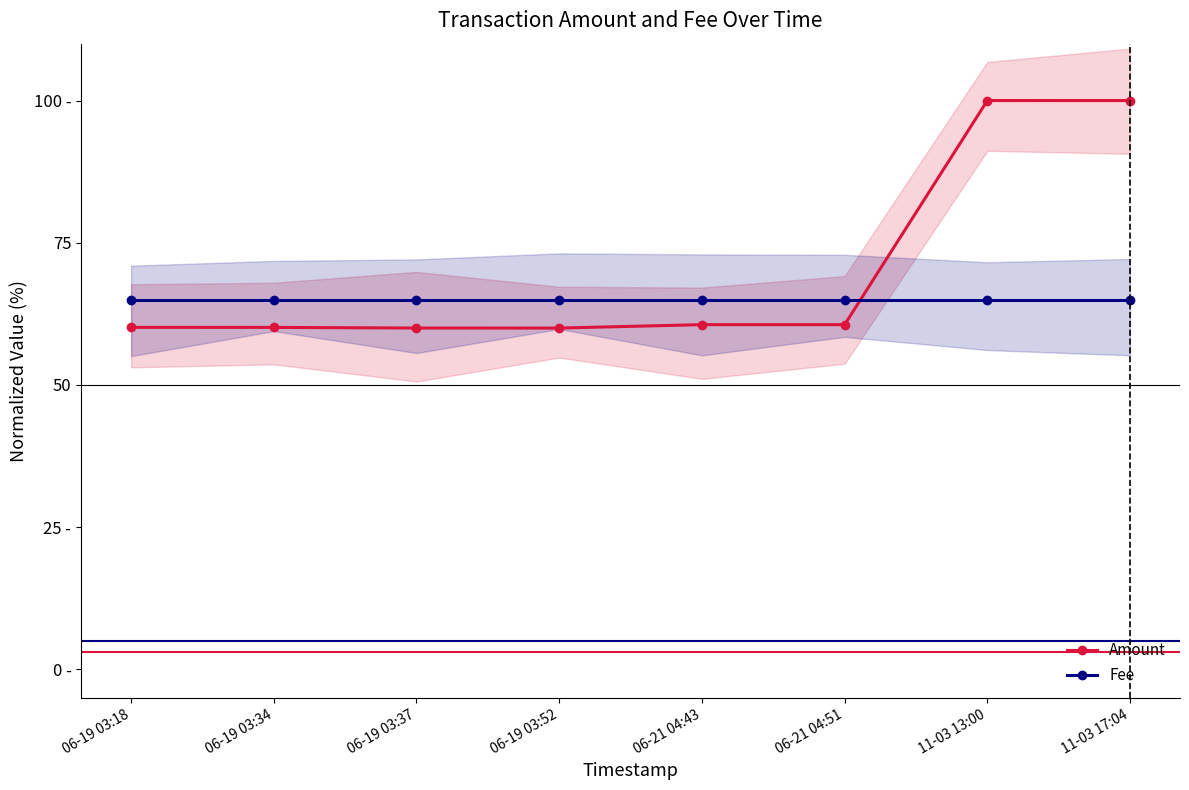

Rank the categories by Fee value from lowest to highest.

06-19 03:18, 06-19 03:34, 06-19 03:37, 06-19 03:52, 06-21 04:43, 06-21 04:51, 11-03 13:00, 11-03 17:04